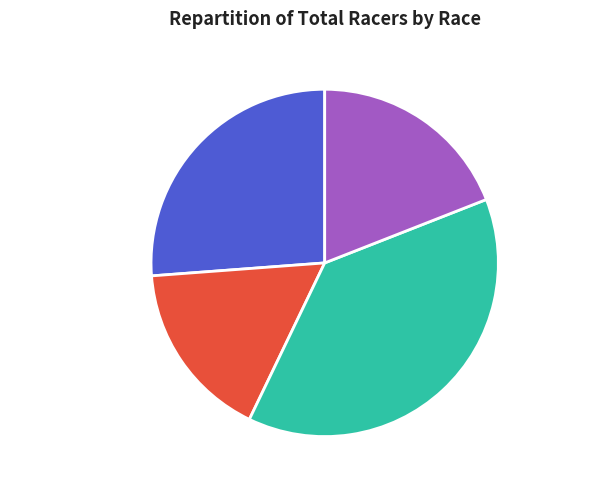

What is the smallest slice in the pie chart?

Philly Phlyer Criterium